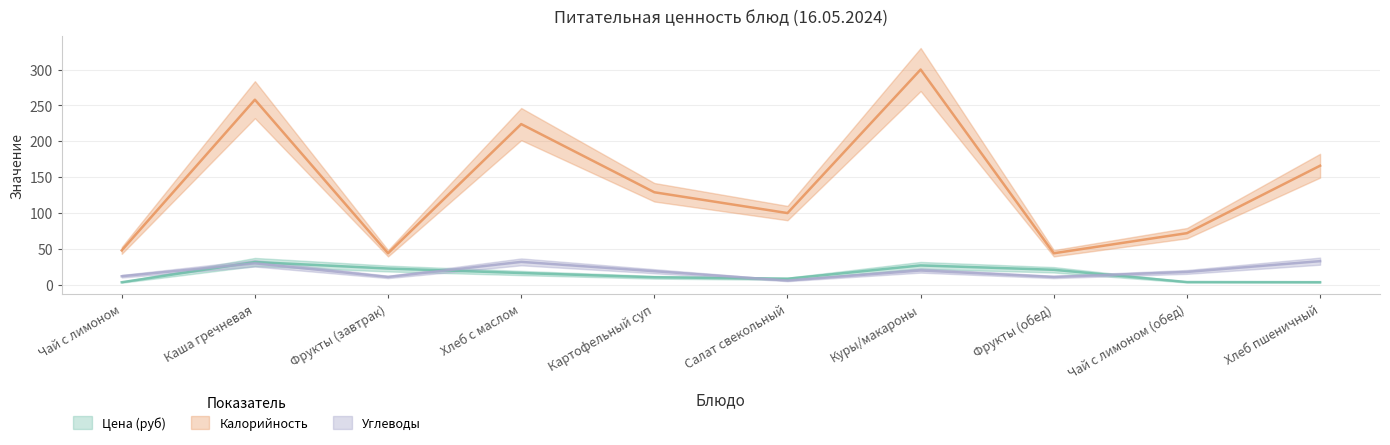

What is the difference between the Цена (руб) values at Картофельный суп and Салат свекольный?

2.1